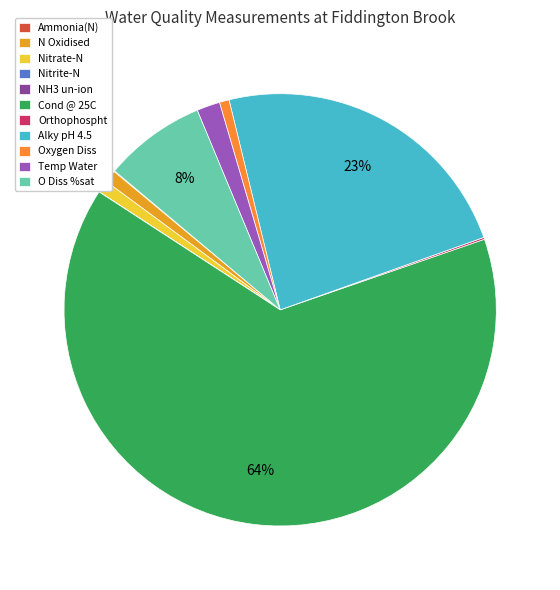

To the nearest percent, what is the difference between the N Oxidised and Orthophospht slice percentages?

1%